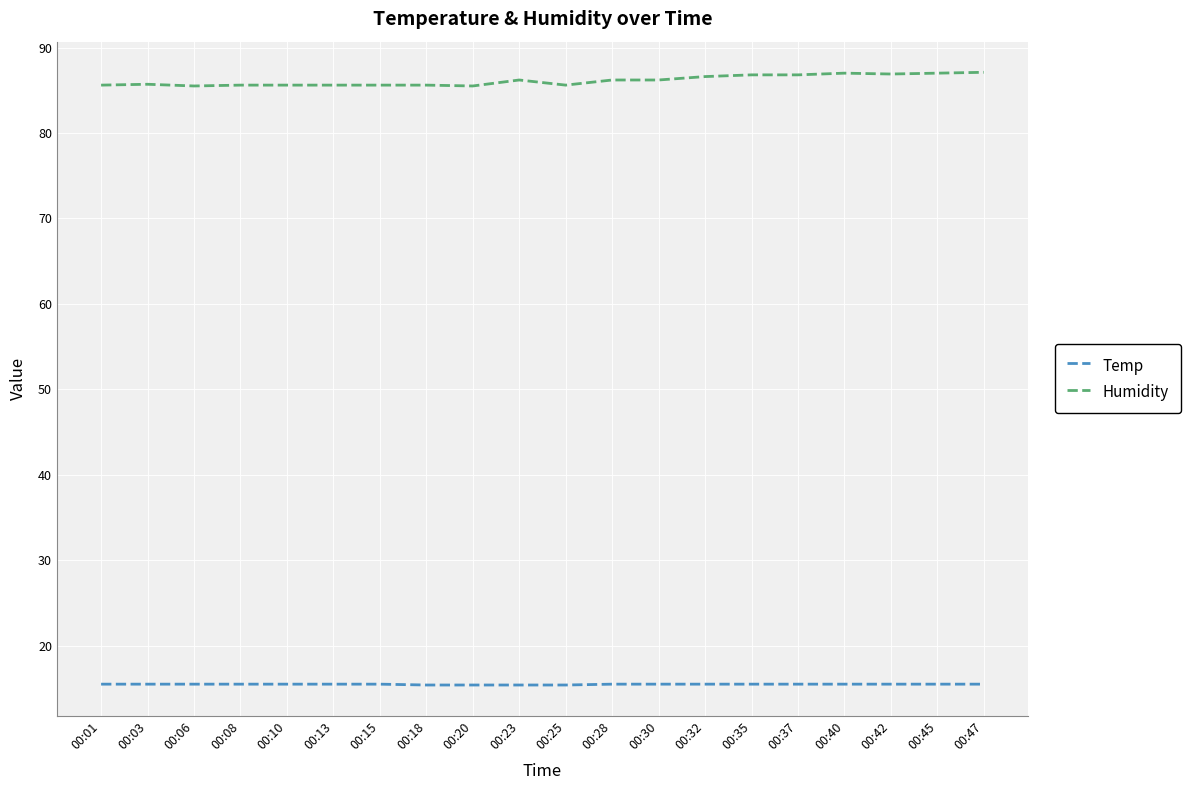

True or false: Temp and Humidity cross at least once.

False